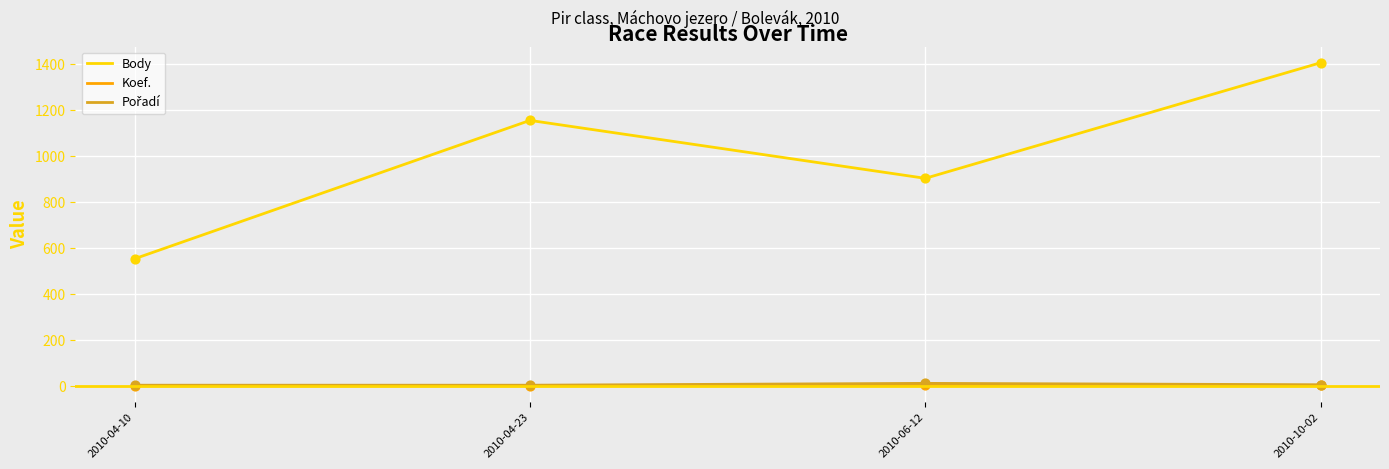

Which series has the widest spread of values?

Body